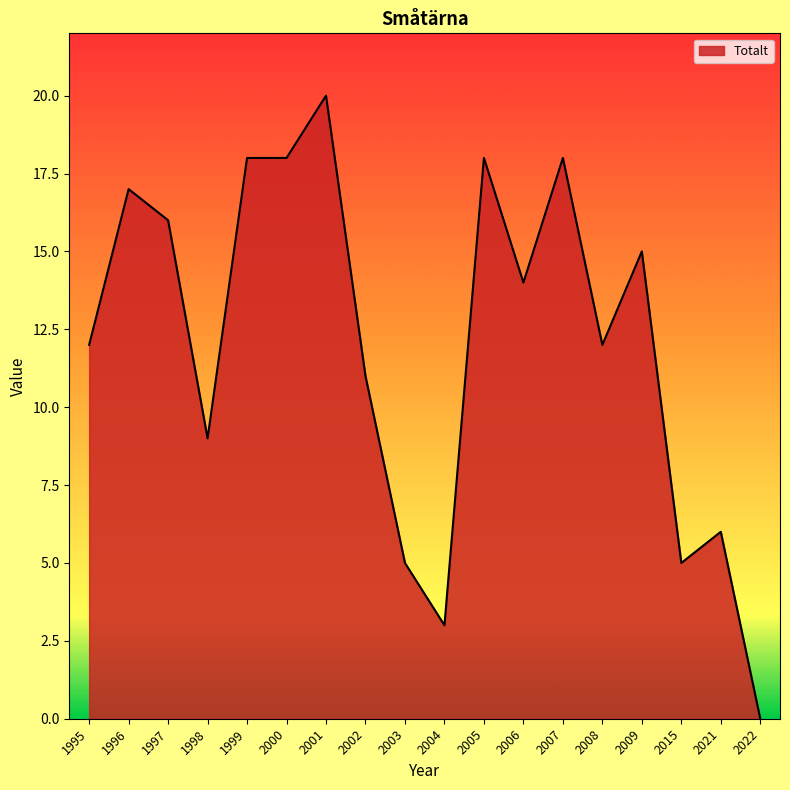

Reading left to right, what are all the values shown in this chart?

12	17	16	9	18	18	20	11	5	3	18	14	18	12	15	5	6	0